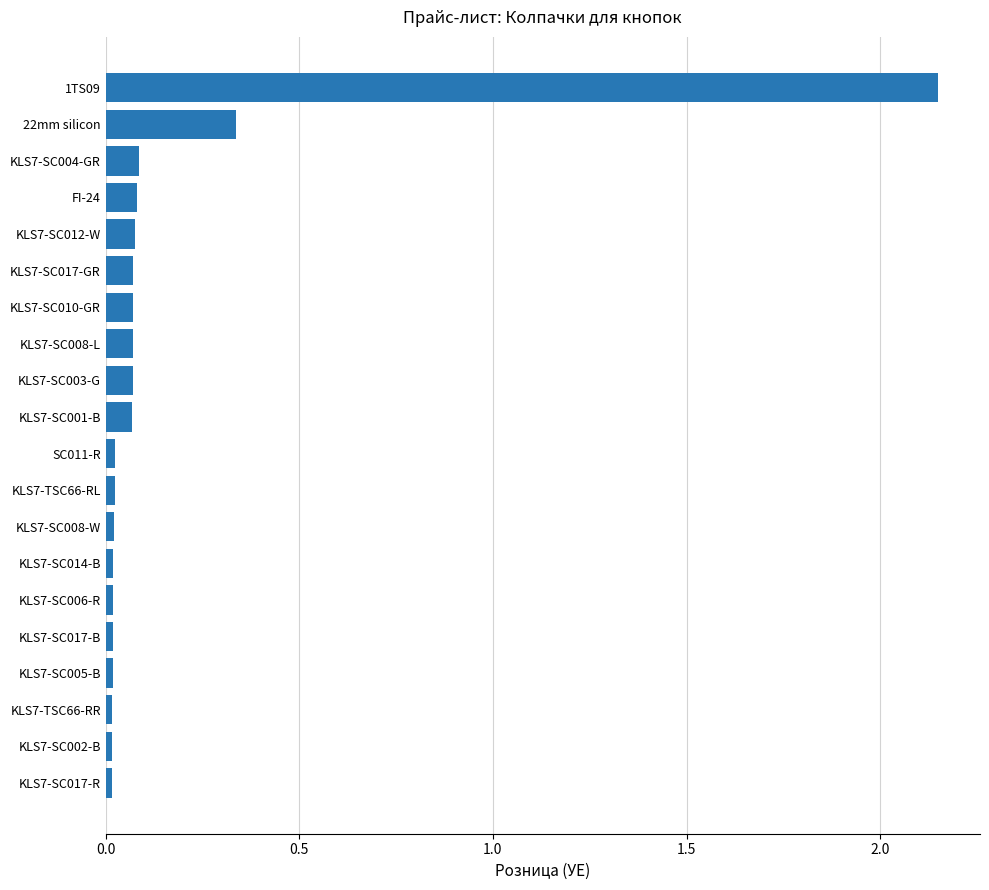

At which label is the value closest to 1?

22mm silicon